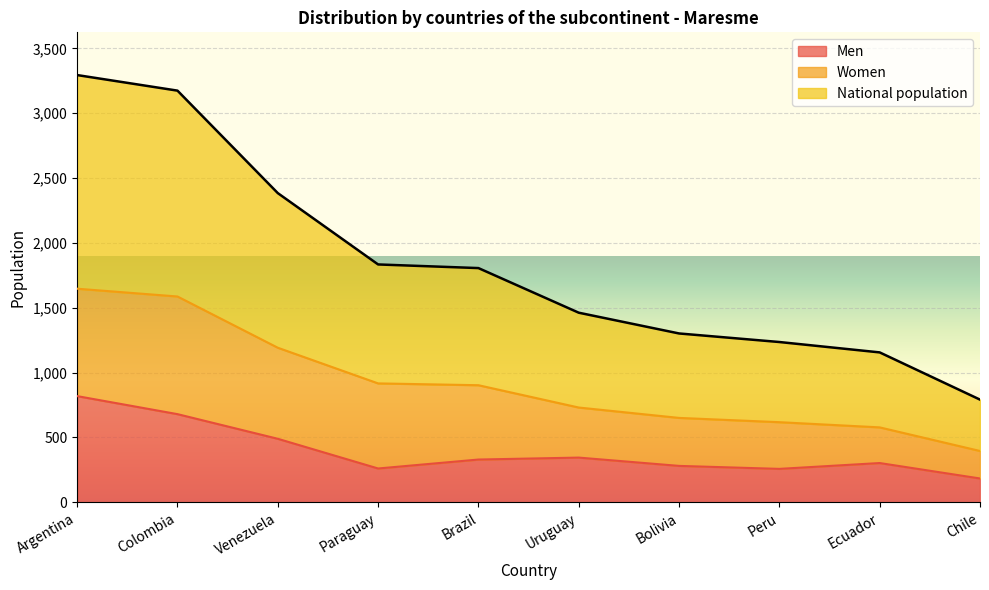

What is the highest value of the Men series?

819